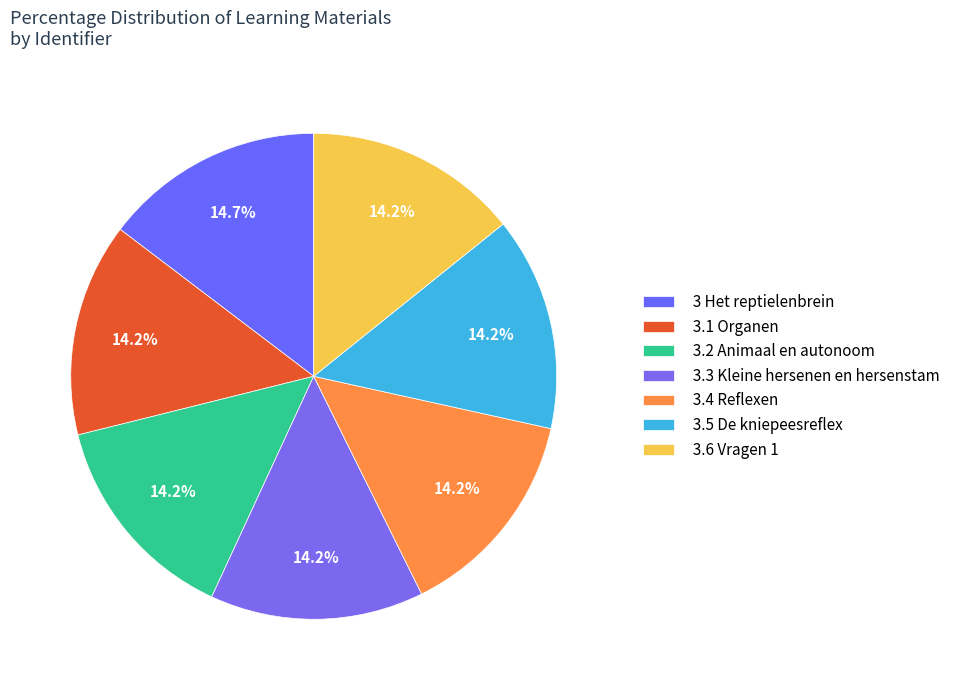

How many segments does this pie chart have?

7